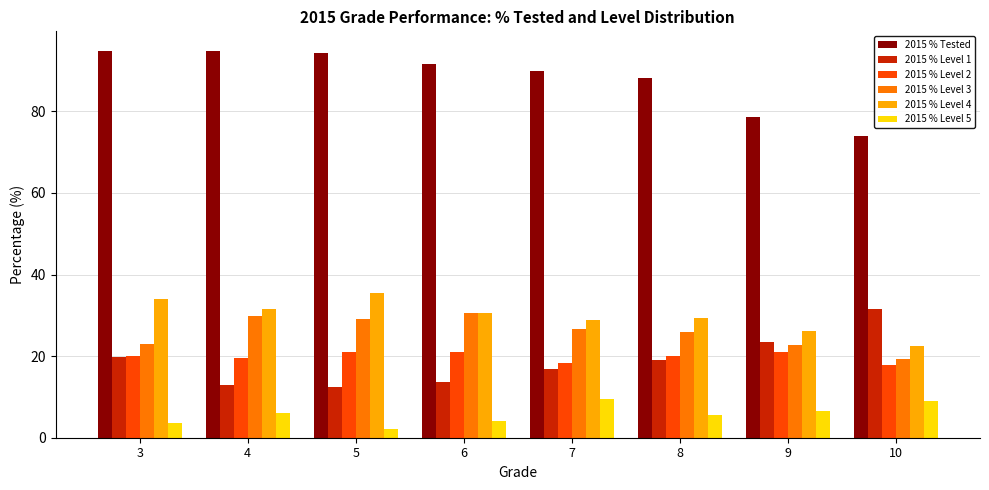

Is the value of 2015 % Tested at 4 greater than the value of 2015 % Level 1 at 8?

Yes